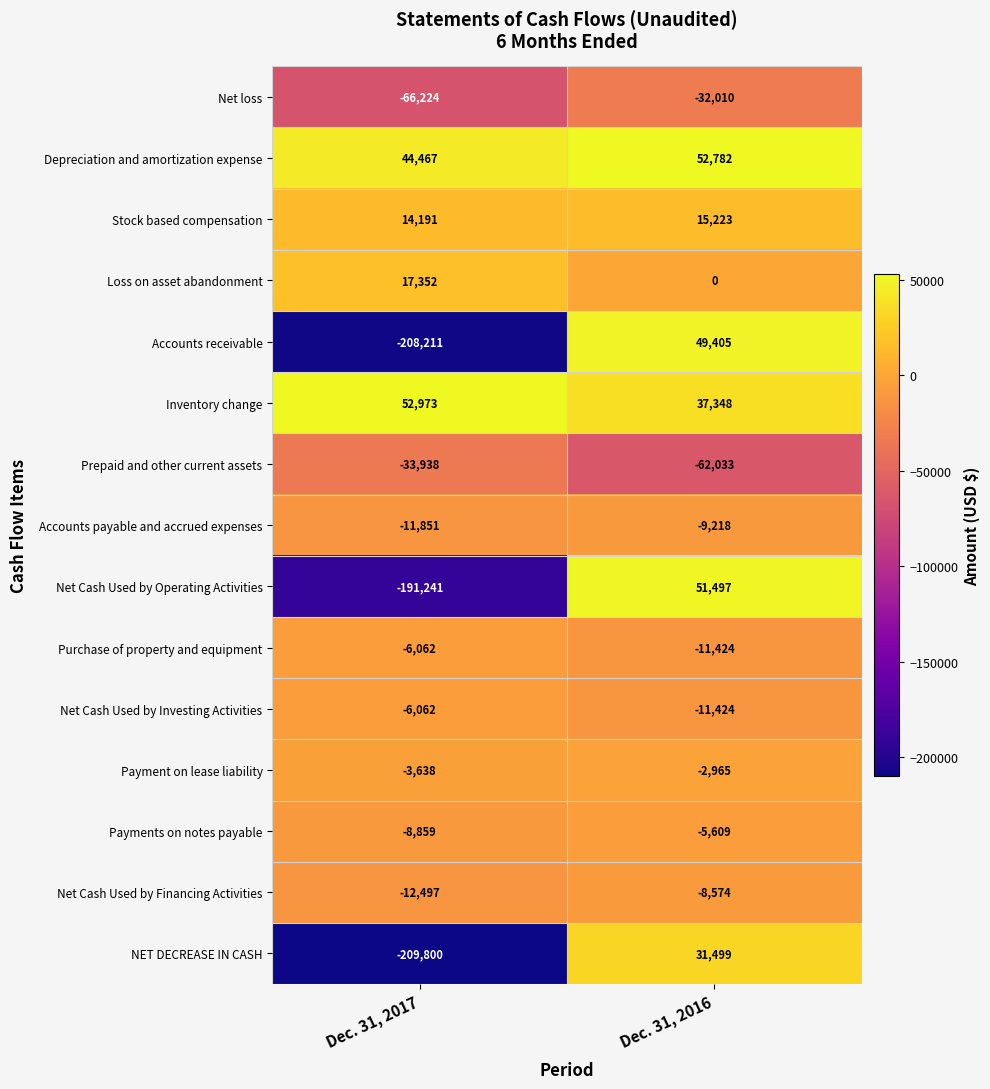

What is the difference between the Payments on notes payable values at Dec. 31, 2017 and Dec. 31, 2016?

3250